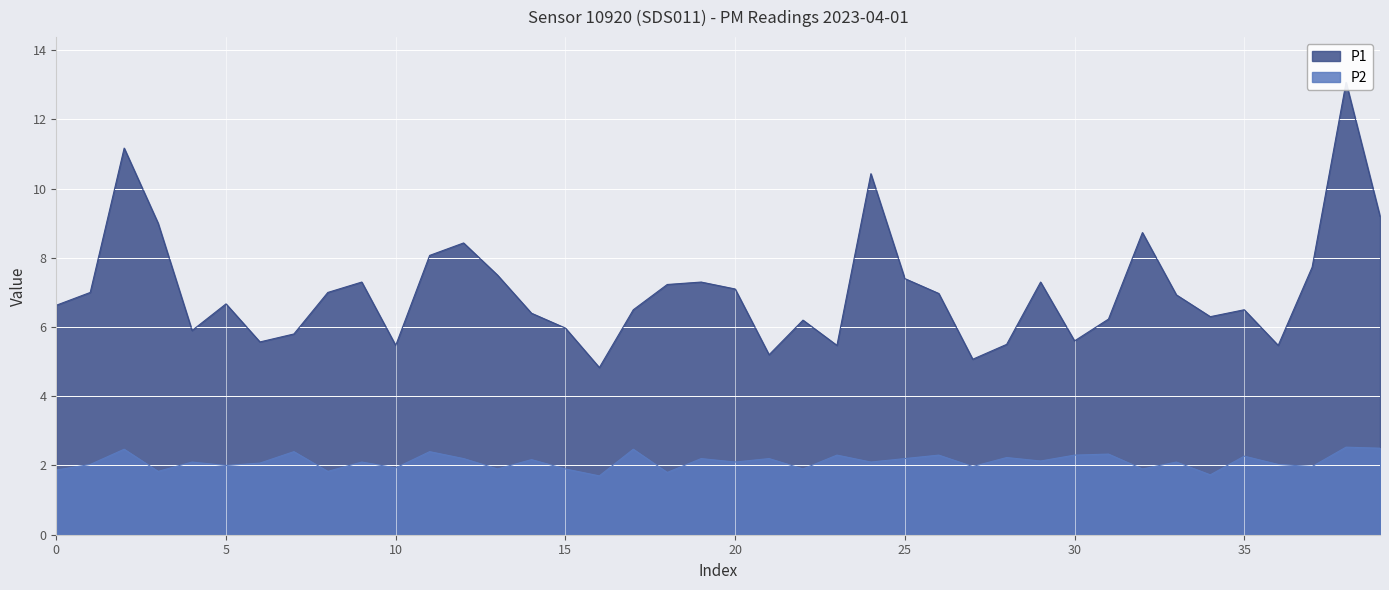

True or false: P2 has a value of 1.9 at 15.

True